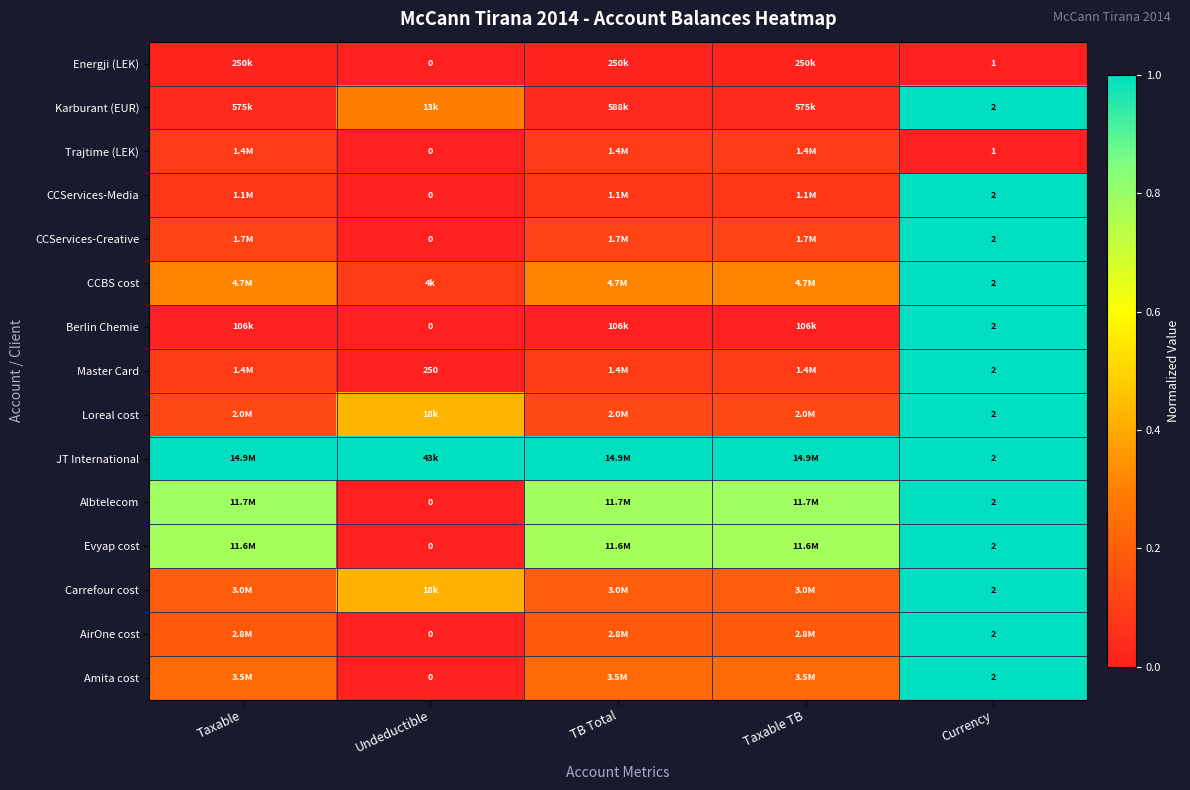

Is the value of Albtelecom at Currency greater than the value of Berlin Chemie at Undeductible?

Yes